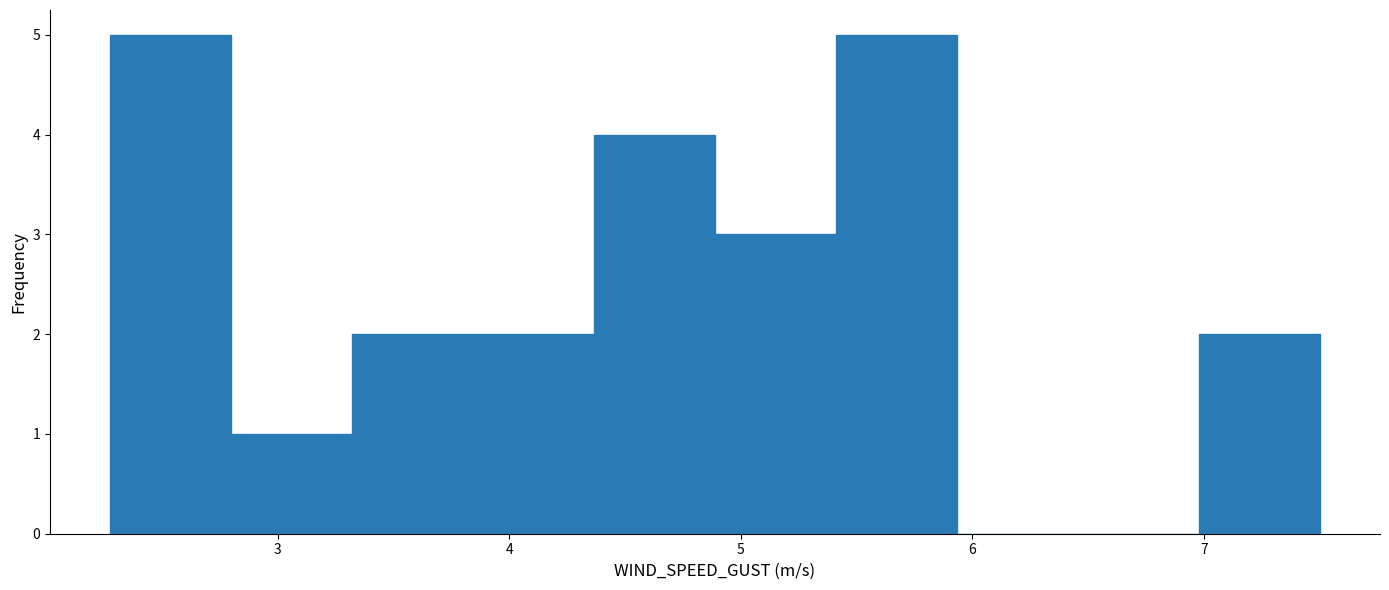

What is the height of the bar covering 5.4 to 5.9 on the x-axis? Neither the bar edges nor the heights are printed on the chart, so give them approximately, as read against the axes.

5